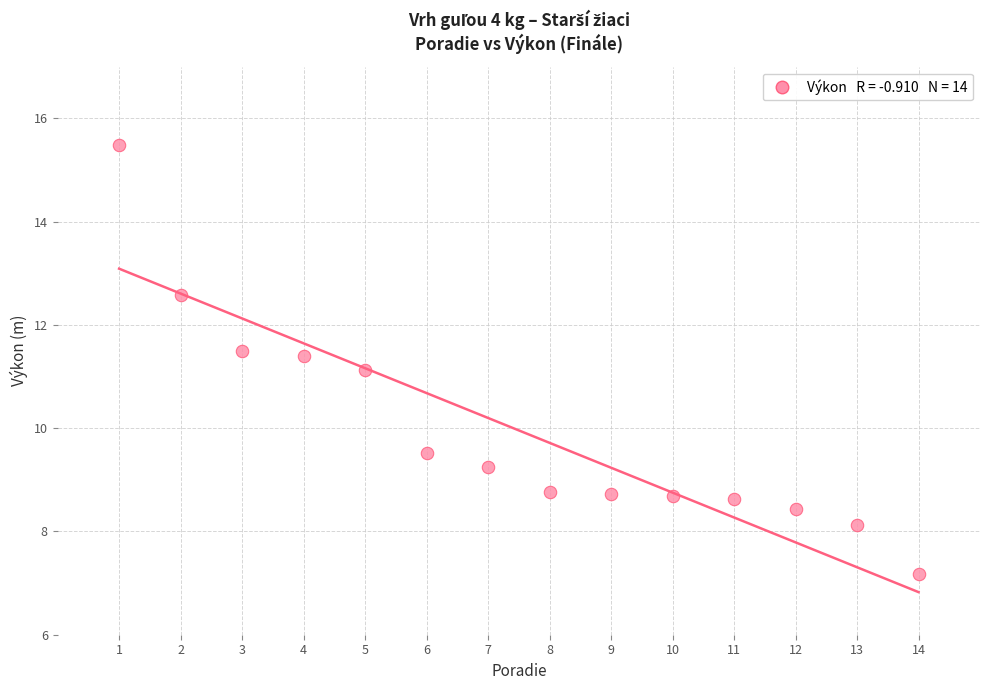

What Y value in the scatter plot is closest to 11?

11.1